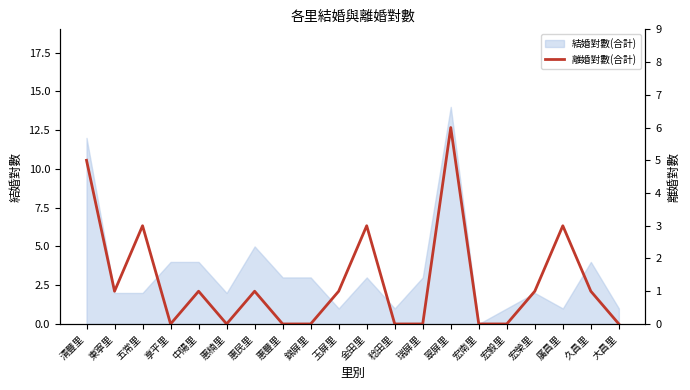

True or false: the data shows 2 at 宏榮里.

False